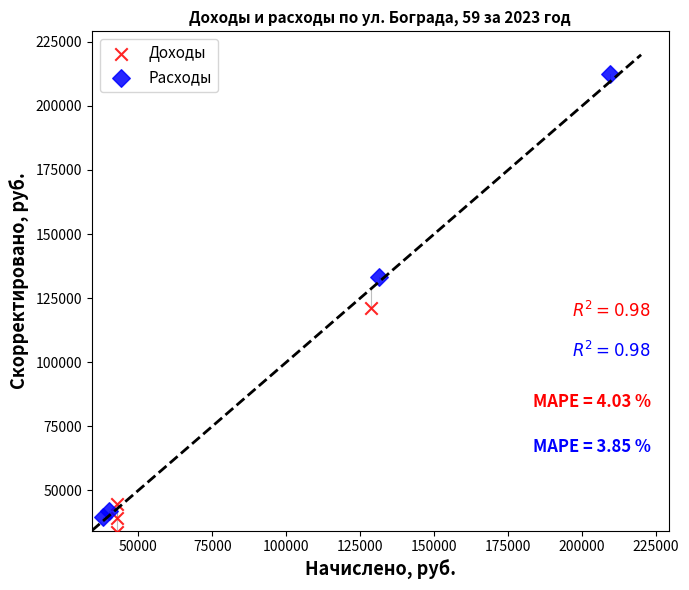

Which series reaches the maximum Y coordinate?

Расходы